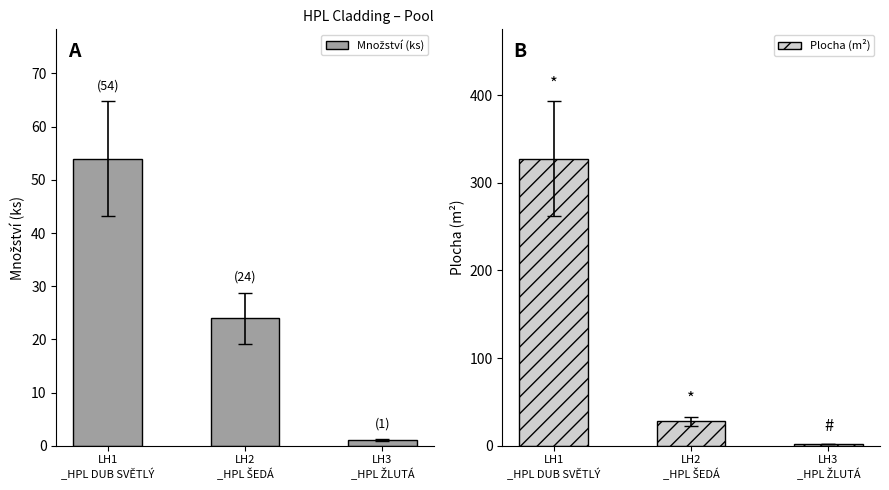

At which category does the chart reach its minimum across all series?

LH3
_HPL ŽLUTÁ